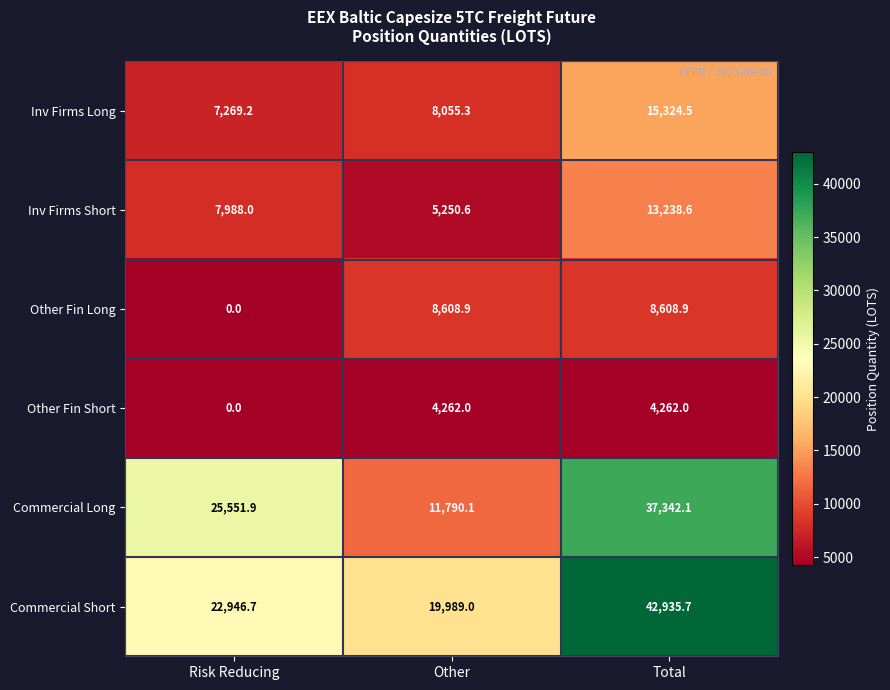

Where is Other Fin Long nearest to the value 4304?

Risk Reducing